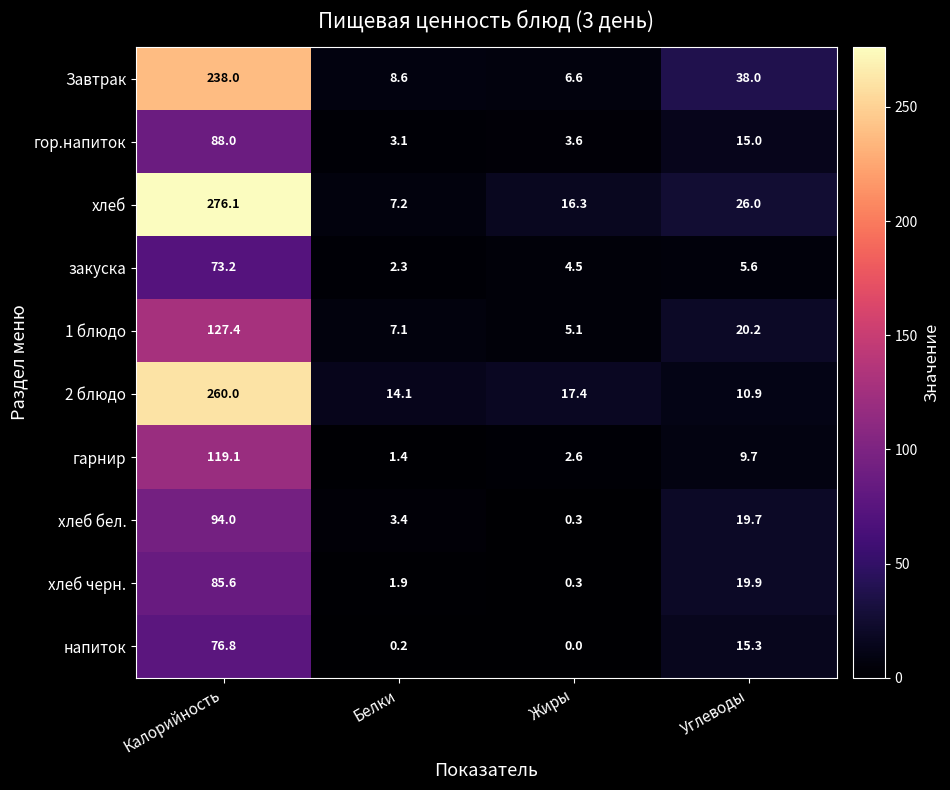

The хлеб черн. series shows 1.3 at Белки. True or false?

False